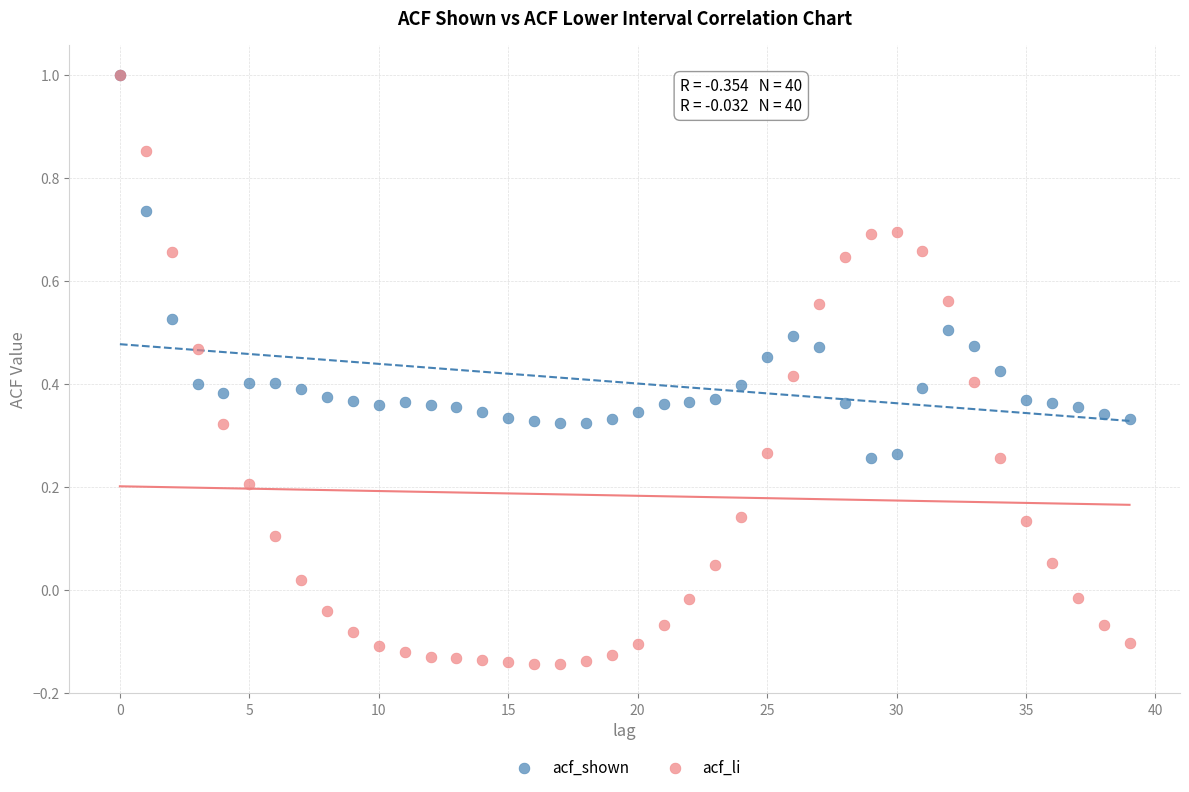

Which series has the largest Y range (max minus min)?

acf_li